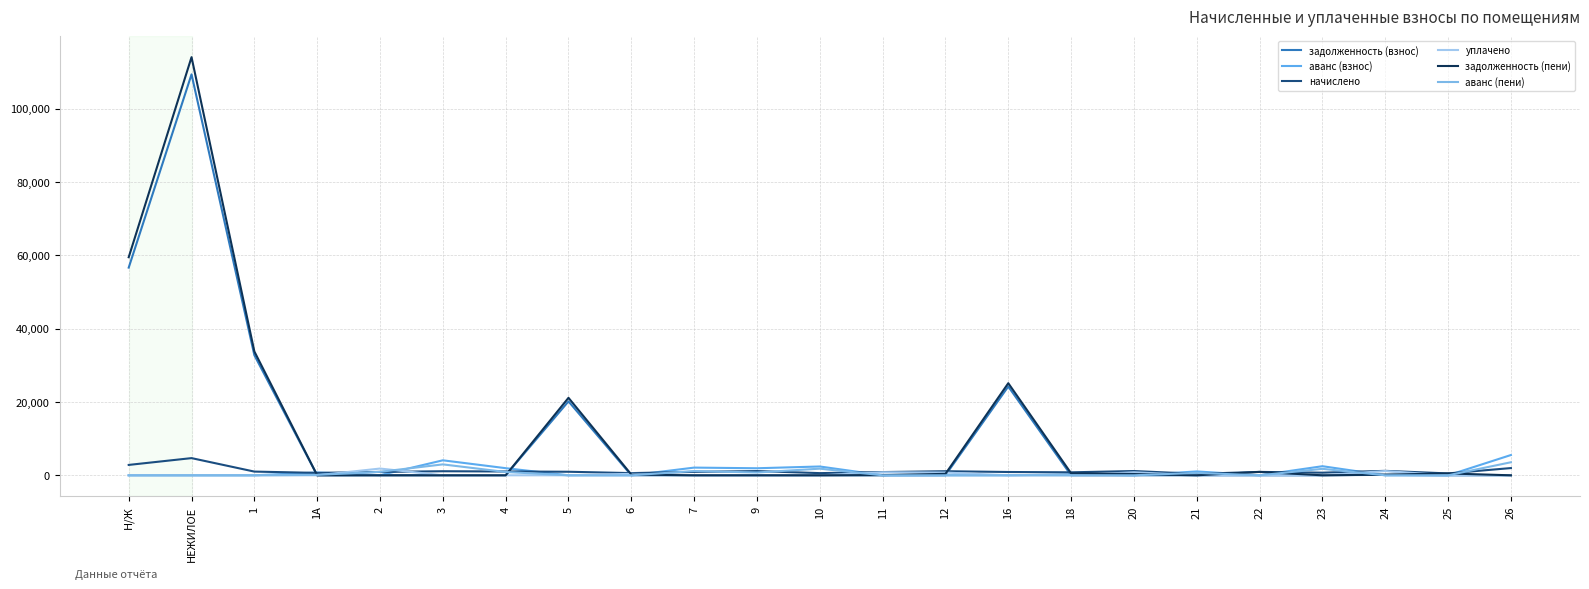

Between 10 and 18, which is larger?

10